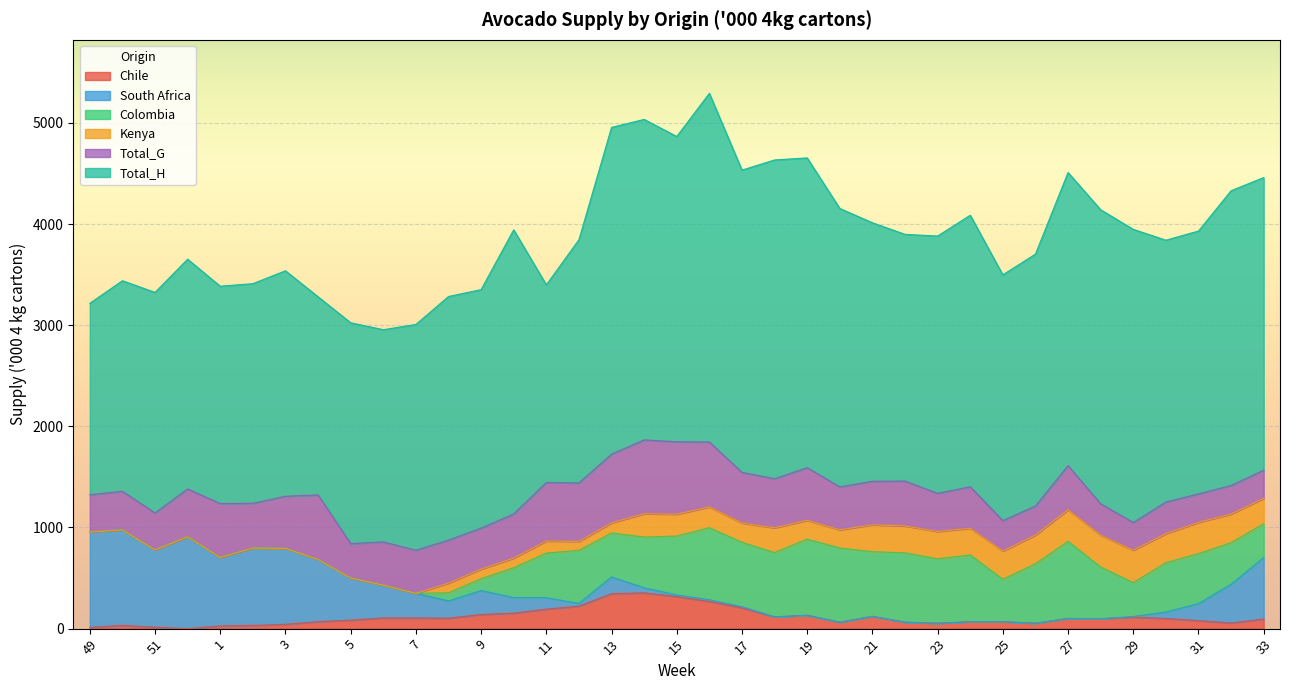

The value of Kenya at 7 is 0.0. True or false?

True